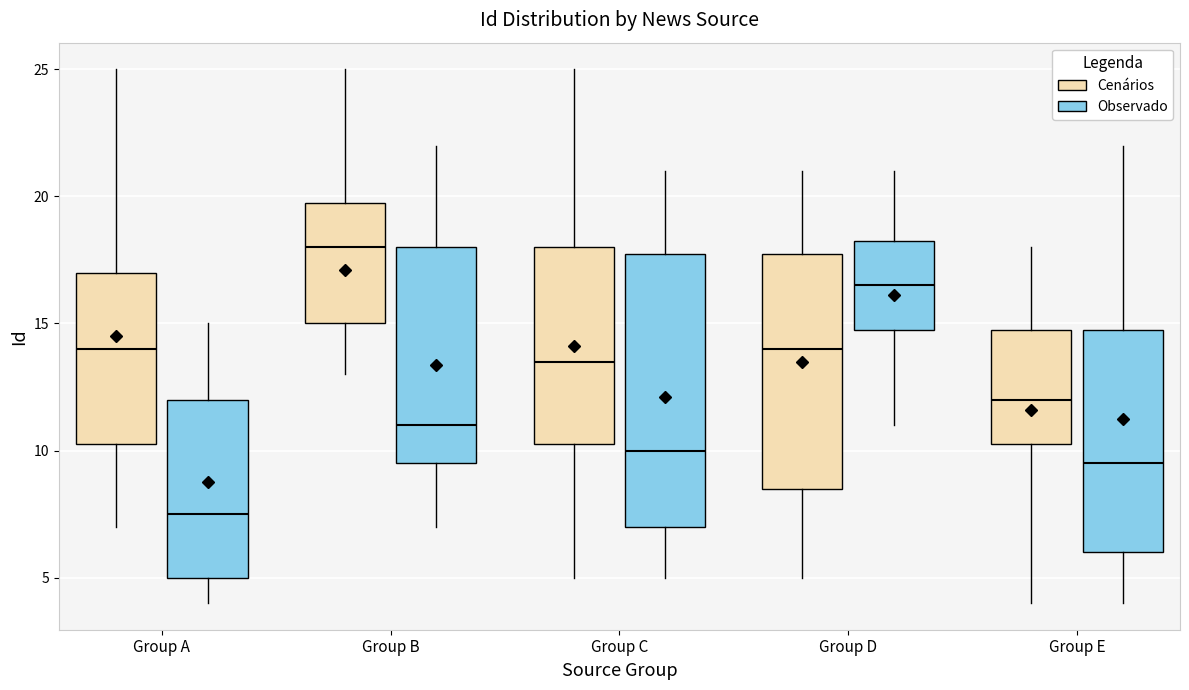

Which box has the highest median line?

Group B (Cenários)